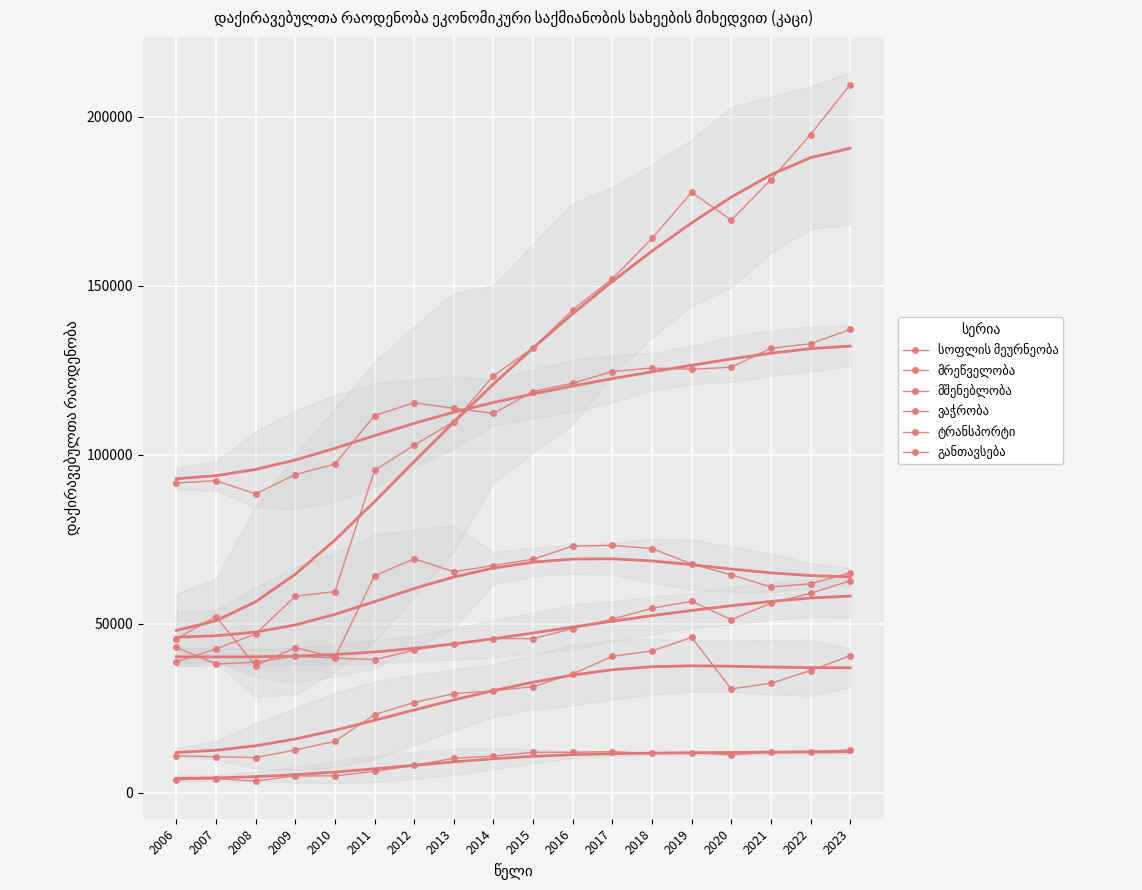

True or false: სოფლის მეურნეობა has more than 2 points higher than both neighbors.

True